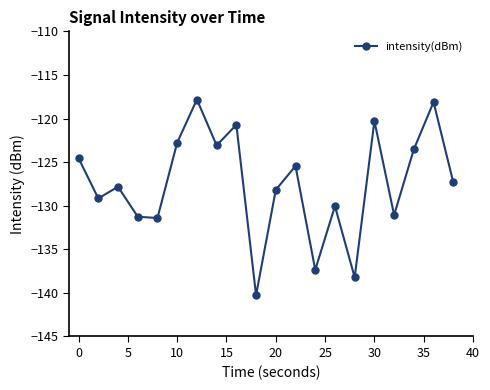

What is the difference between the maximum and minimum values?

22.4